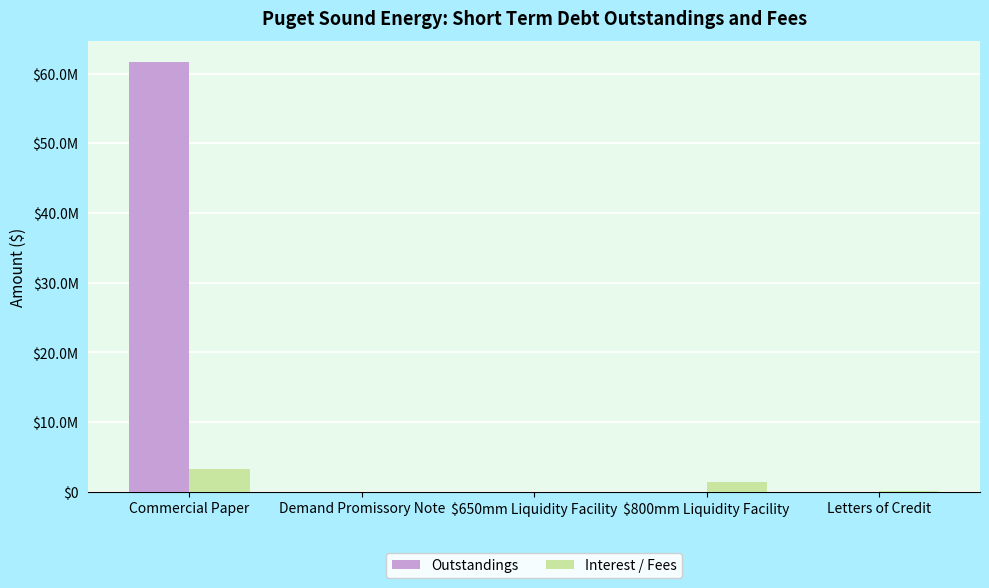

Reading left to right, transcribe all the data shown in this chart.

Outstandings: 61590137.0	0.0	0.0	0.0	0.0
Interest / Fees: 3294674.1	0.0	0.0	1419444.4	183734.0